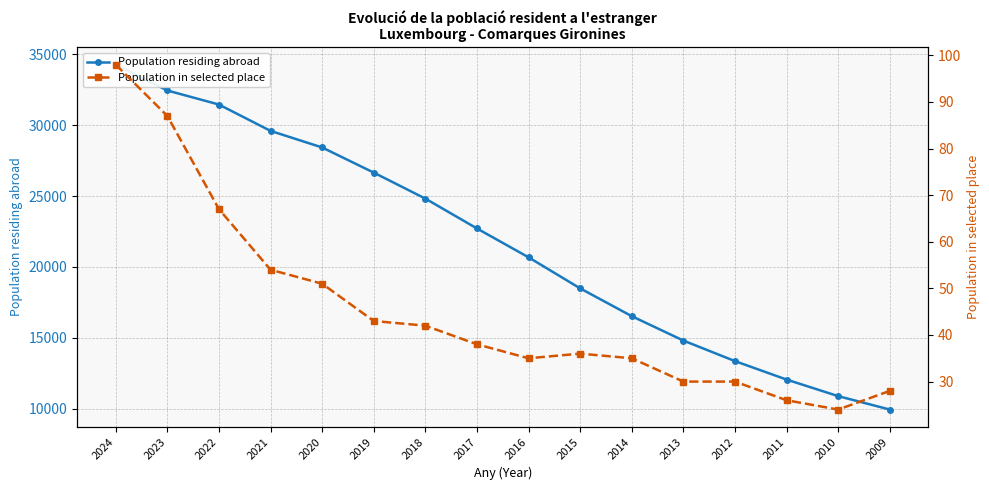

What is the value of the Population in selected place point at the 2nd from the left?

87